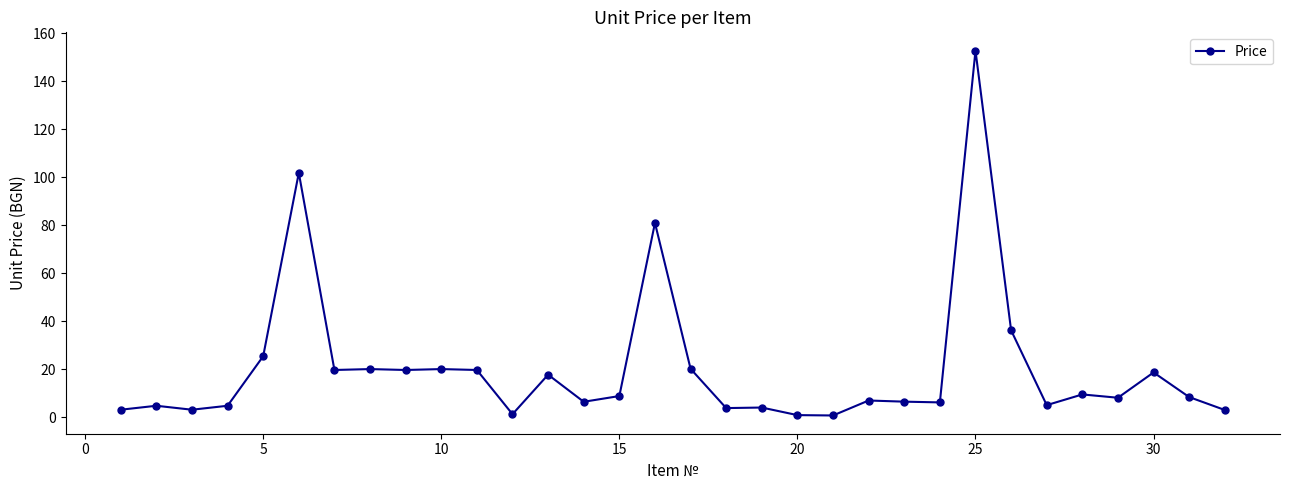

How many data points does each series have?

32